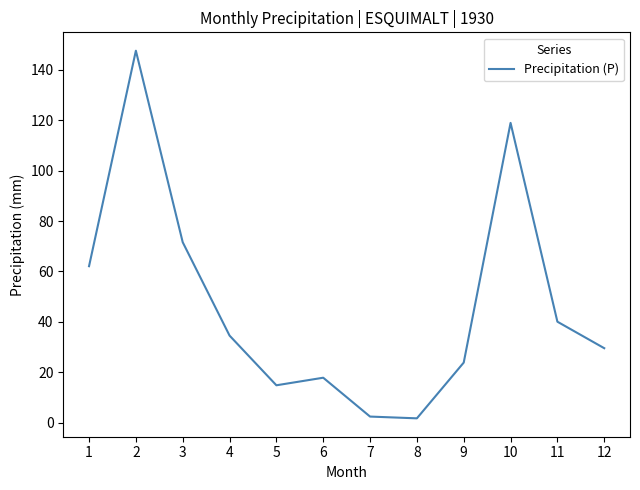

True or false: the data shows 41.7 at 1.

False